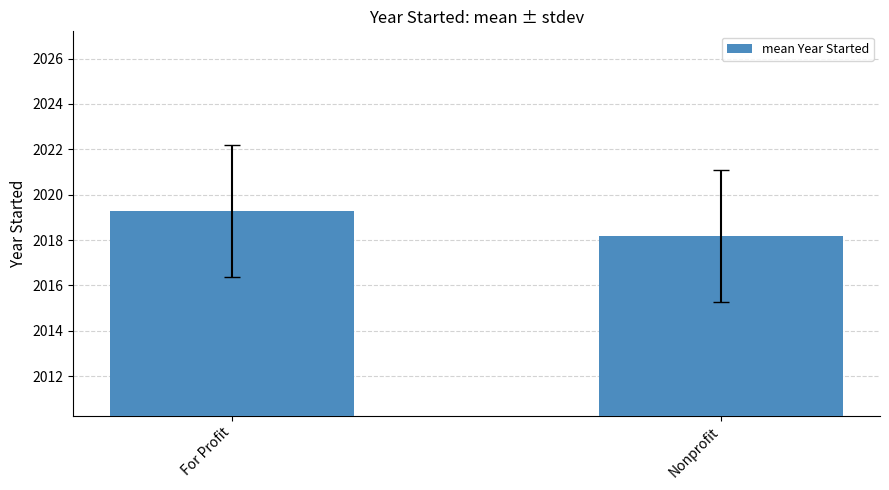

What is the average value?

2018.7